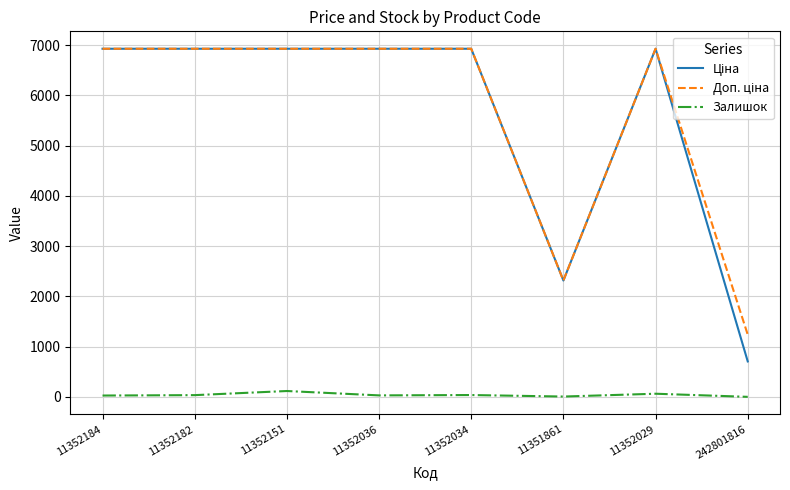

What is the greatest value displayed?

6929.6